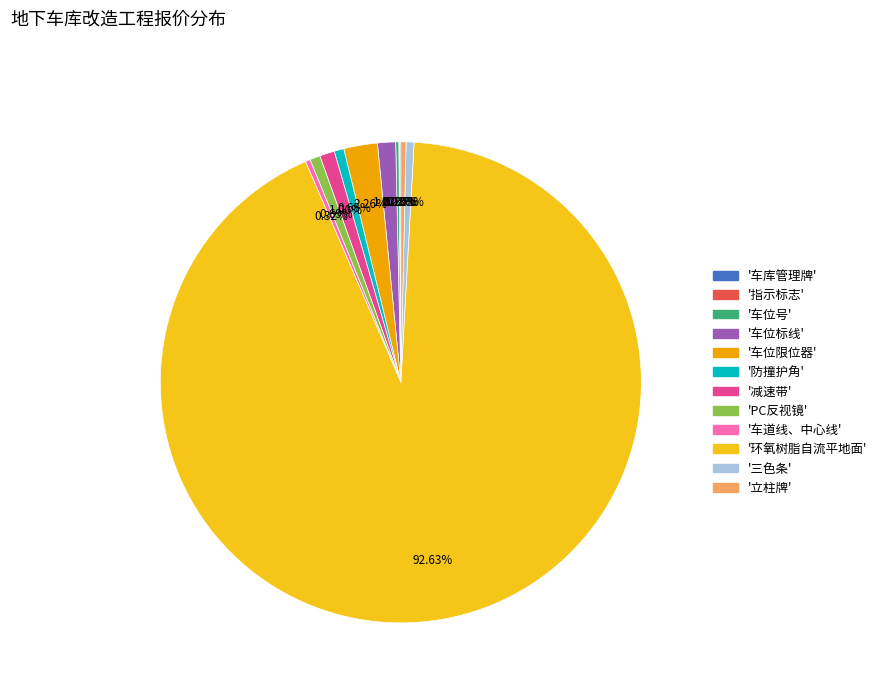

Does any single category account for the majority?

Yes